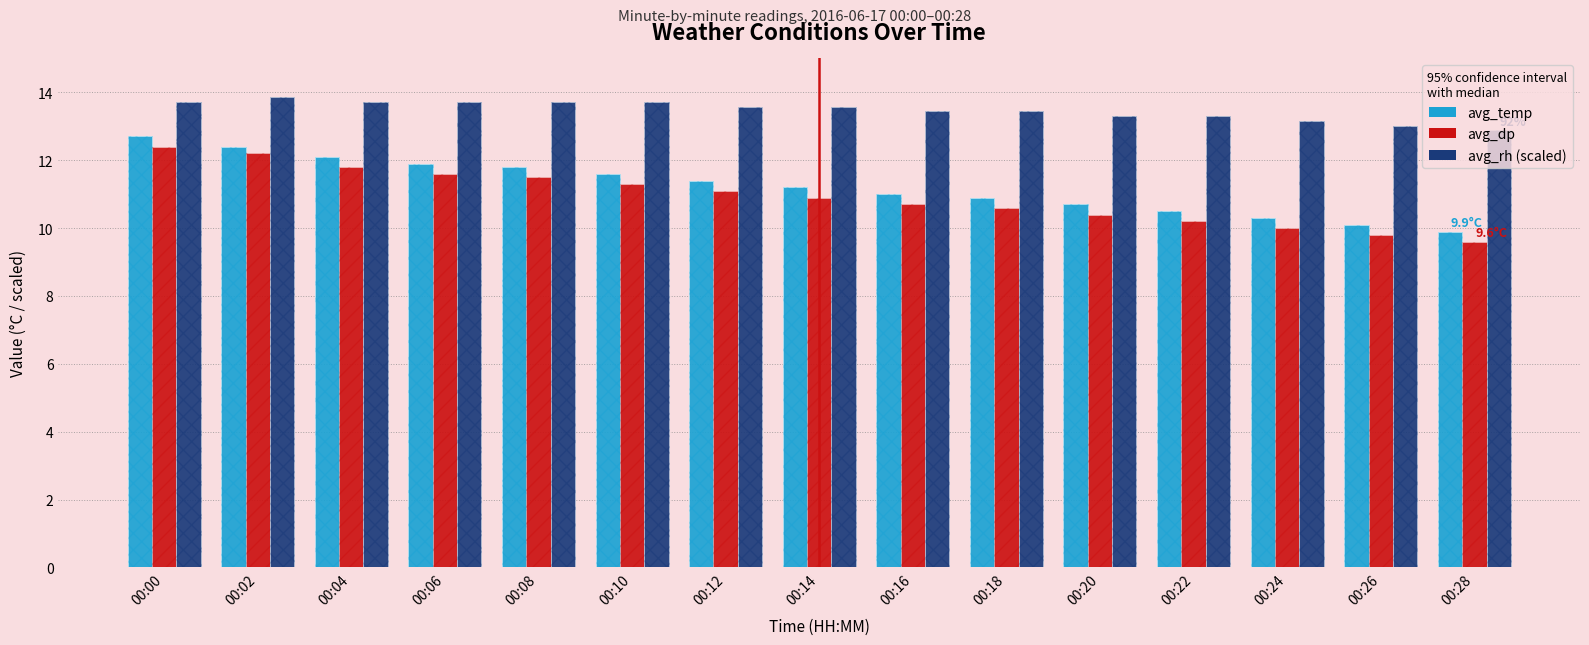

How many bars are there in total?

45